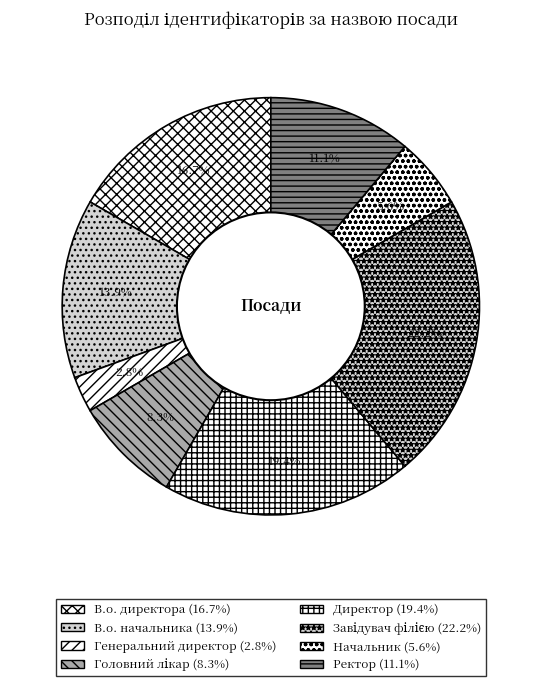

What percentage is the В.о. директора slice, to the nearest percent?

17%